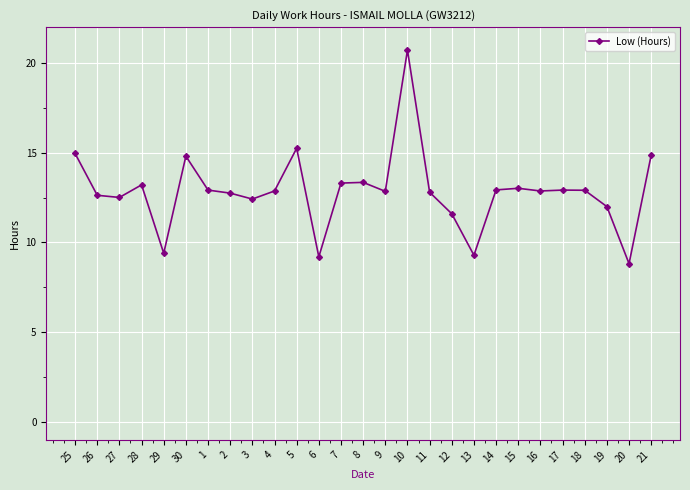

True or false: there are more than 1 points higher than both neighbors.

True